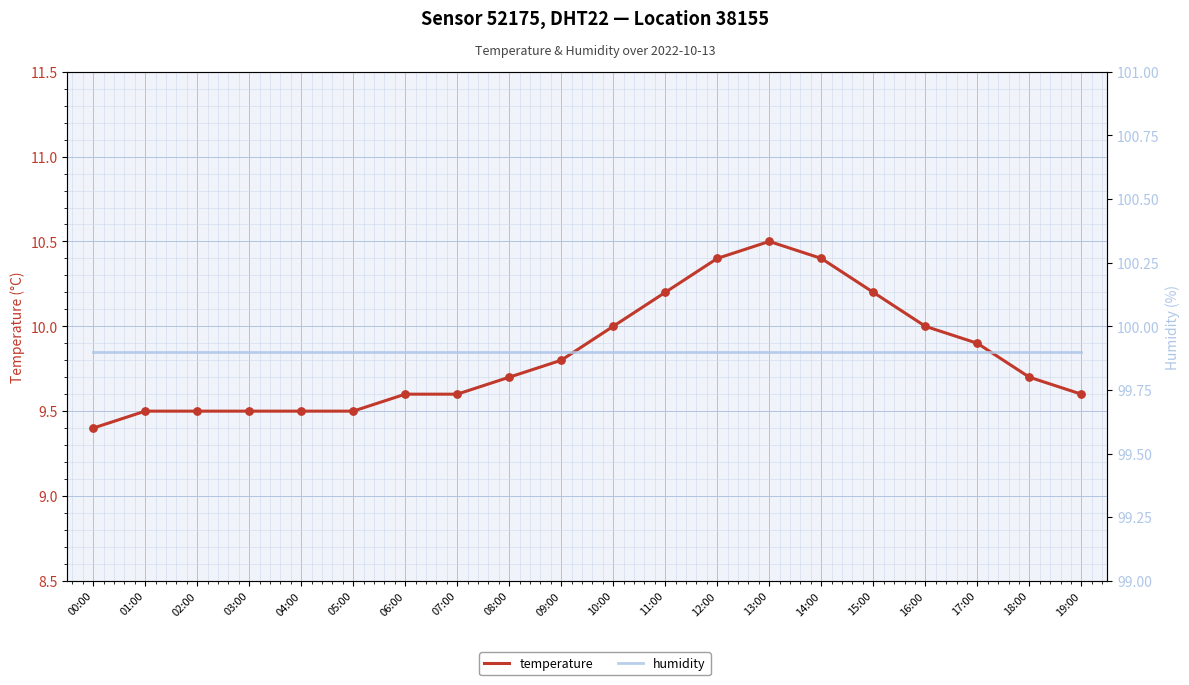

What is the total value across all series at 17:00?

109.8